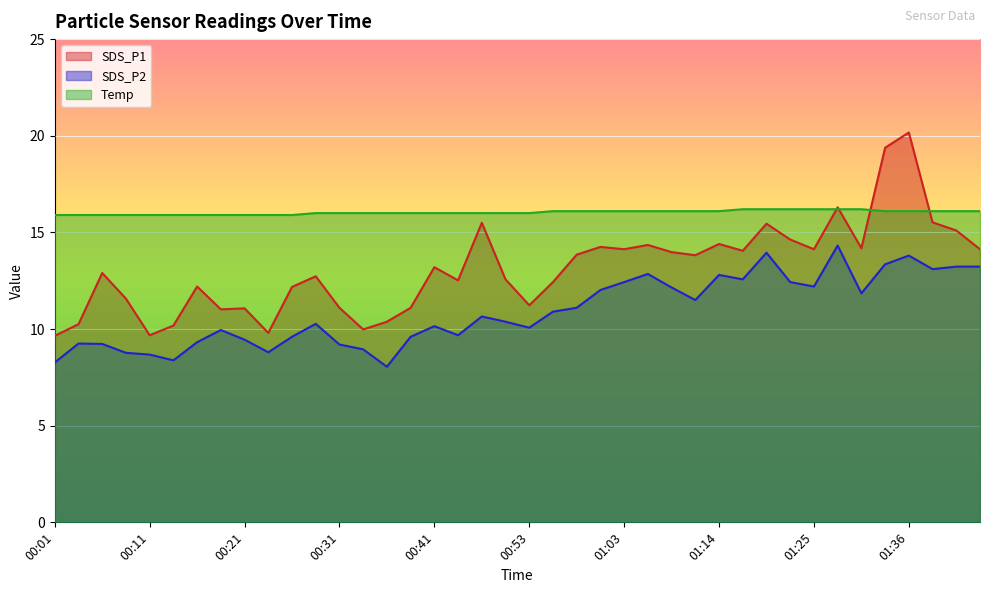

What is the average value of the SDS_P1 series?

13.1